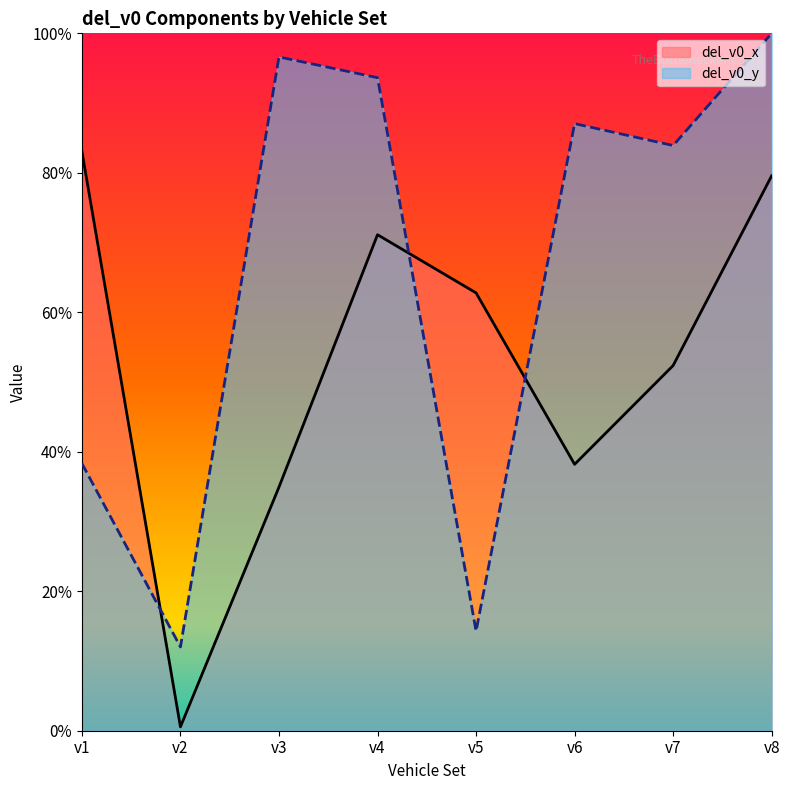

The del_v0_y series shows 0.0 at v2. True or false?

False